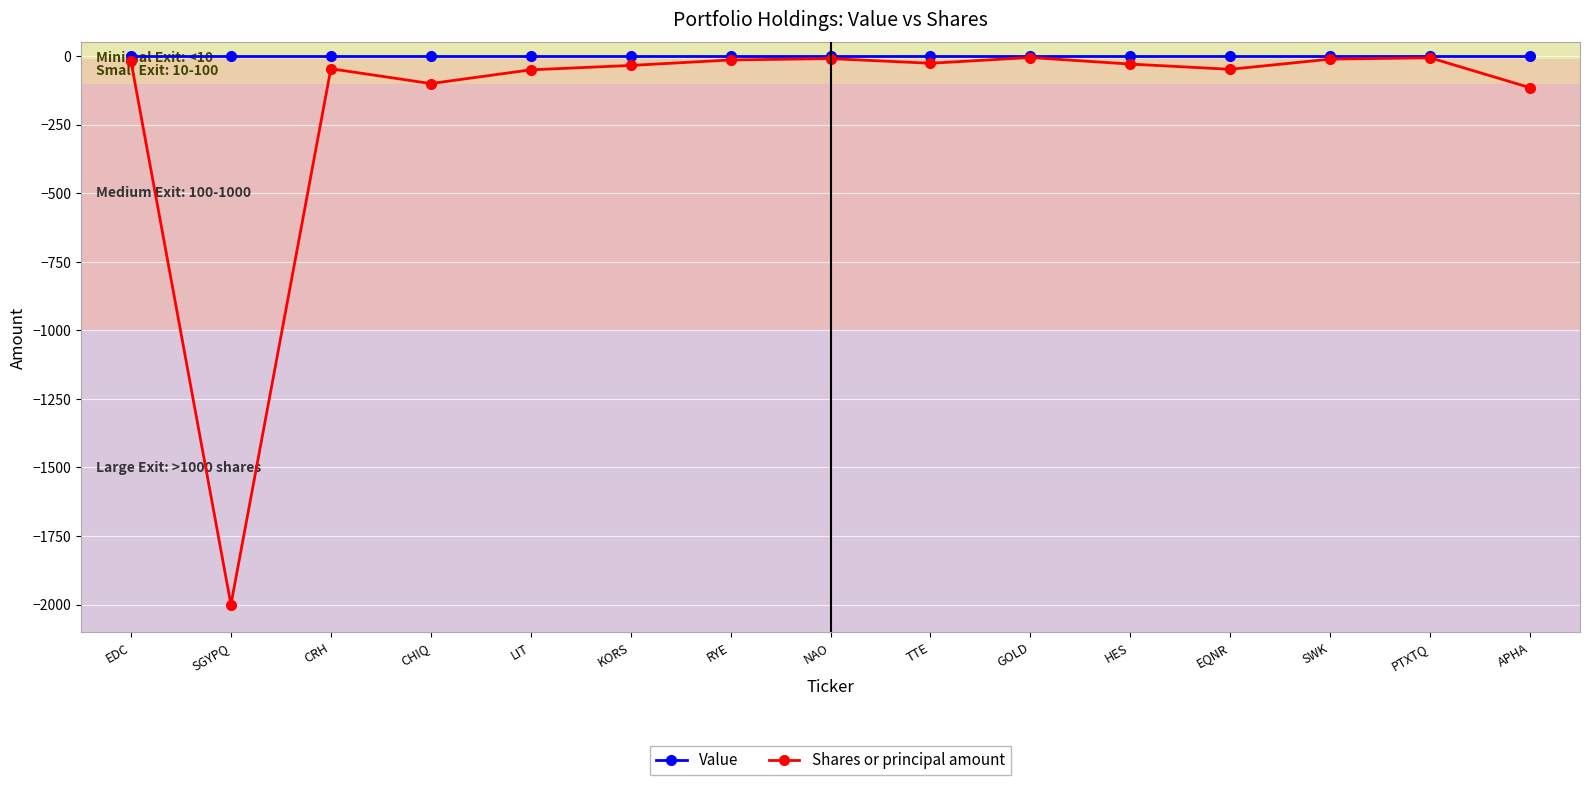

Which series has the largest total across all categories?

Value